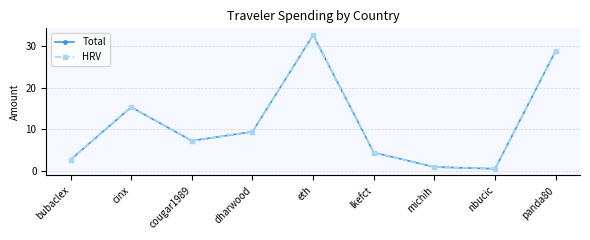

How many interior local peaks does the HRV series have?

2